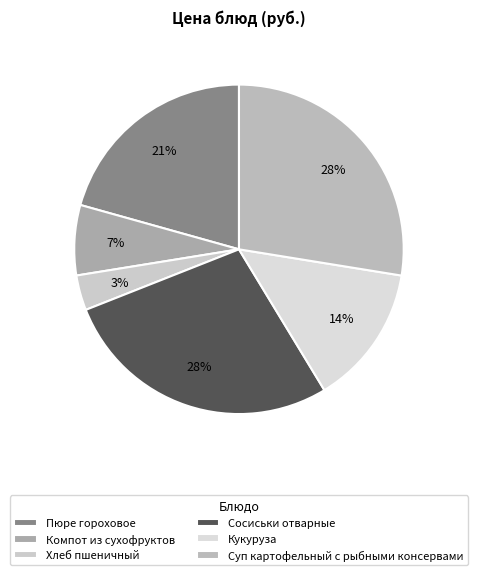

What percentage is the Компот из сухофруктов slice, to the nearest percent?

7%